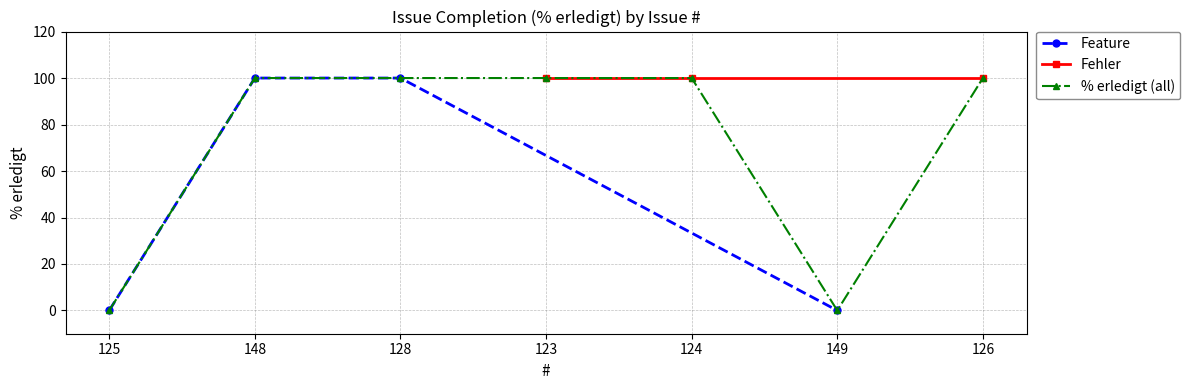

What is the value of the 7th point from the left?

100